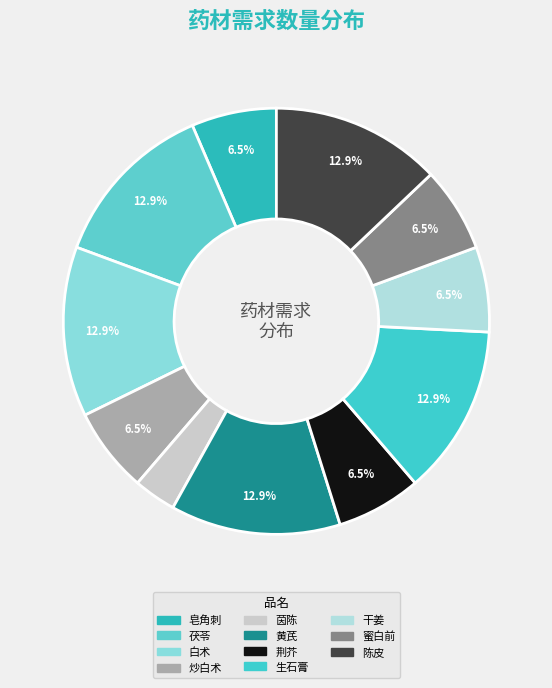

To the nearest percent, what is the average slice percentage?

9%